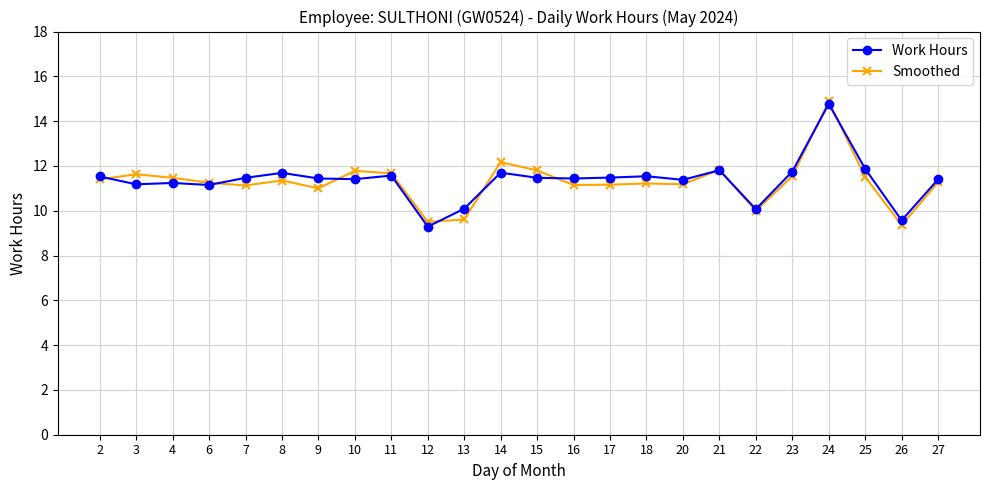

True or false: Work Hours has a value of 17.7 at 21.

False